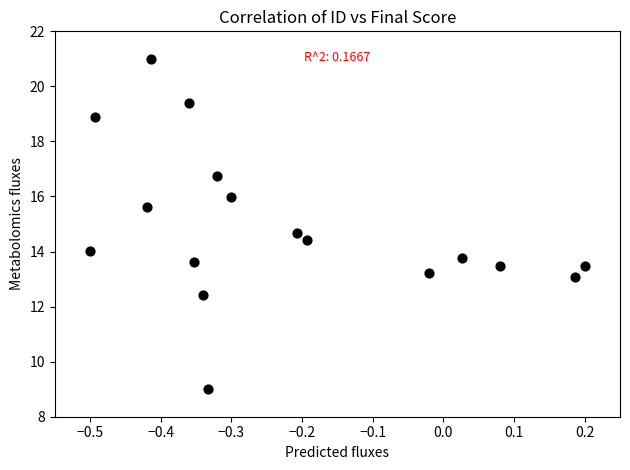

What Y value in the scatter plot is closest to 15?

14.7